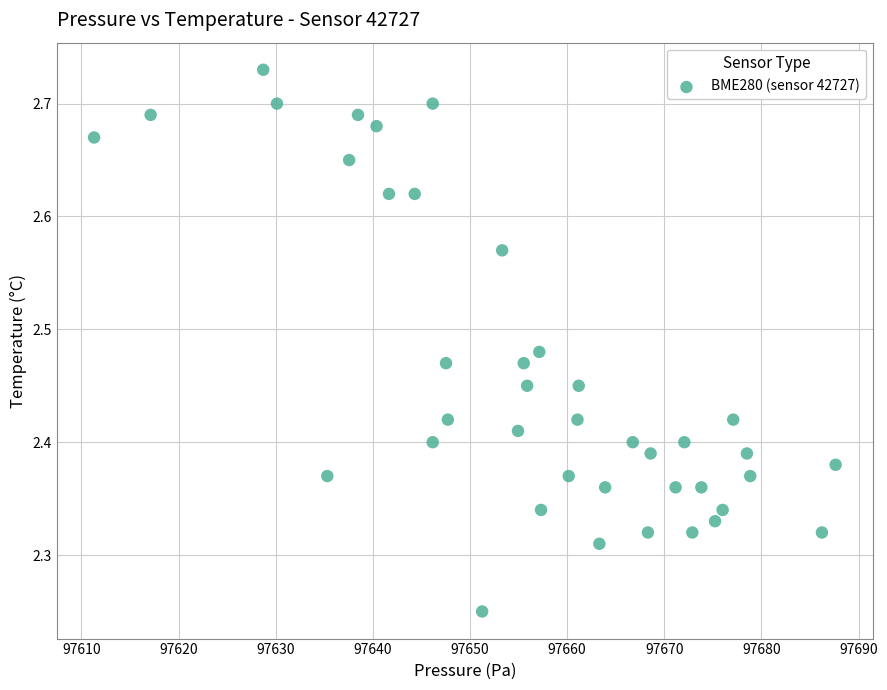

What is the range of Y values (max minus min)?

0.5